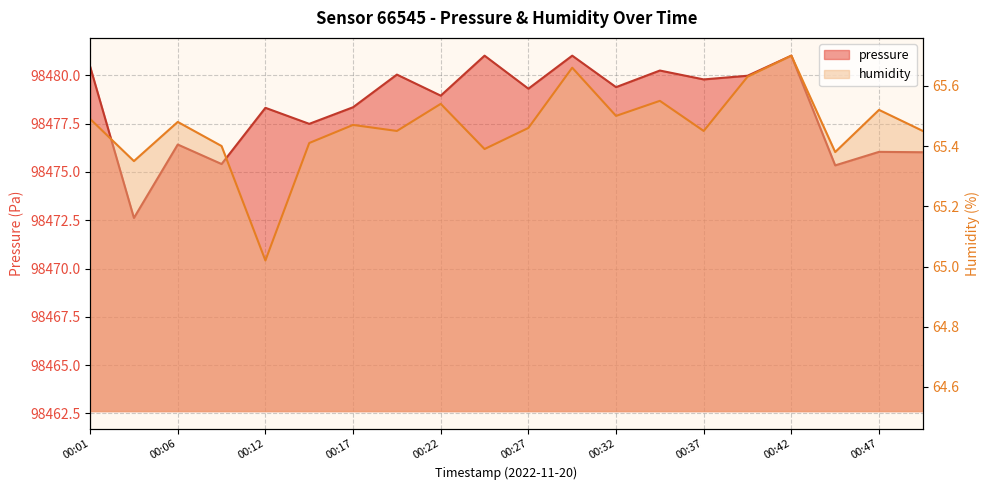

Which series has the largest range (max minus min)?

pressure